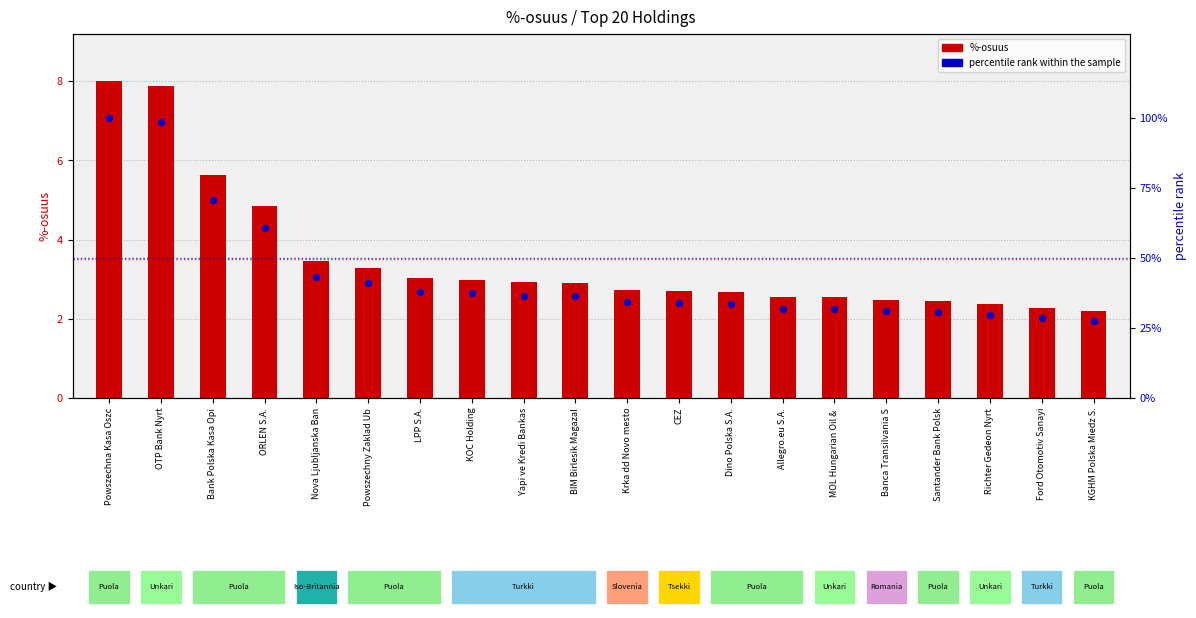

At which category is the sum across all series the highest?

Powszechna Kasa Oszc